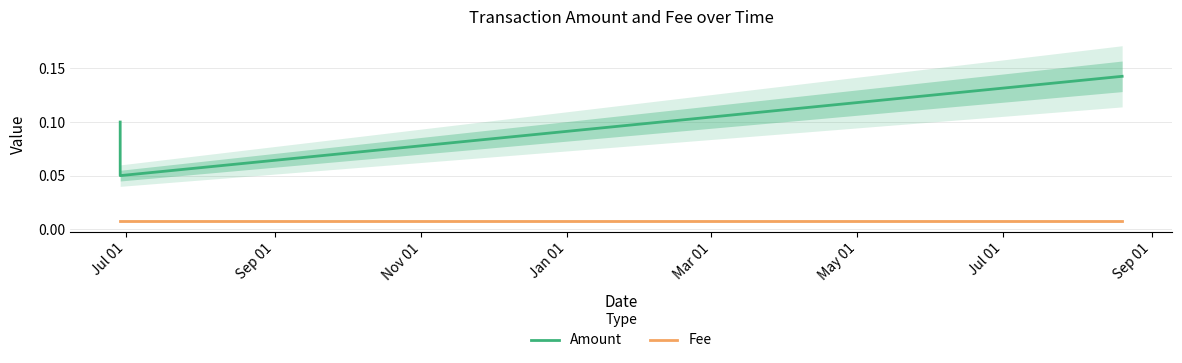

What are all the series names shown in the legend?

Amount, Fee